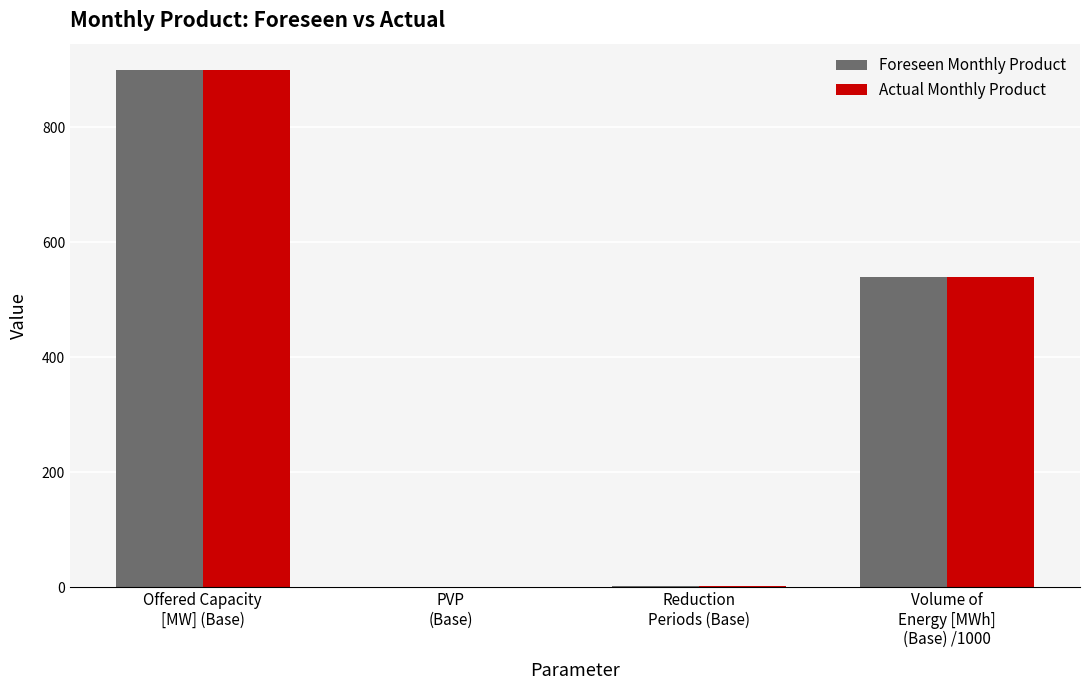

How many groups of bars are there?

4